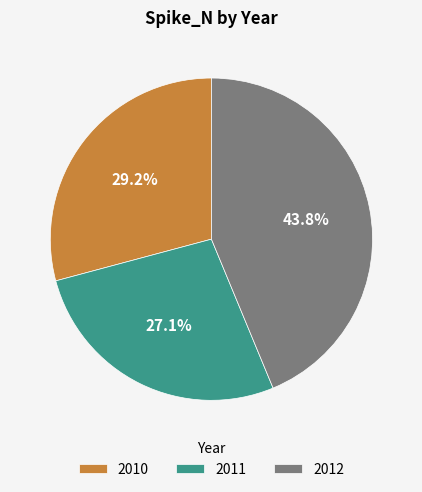

How many segments does this pie chart have?

3